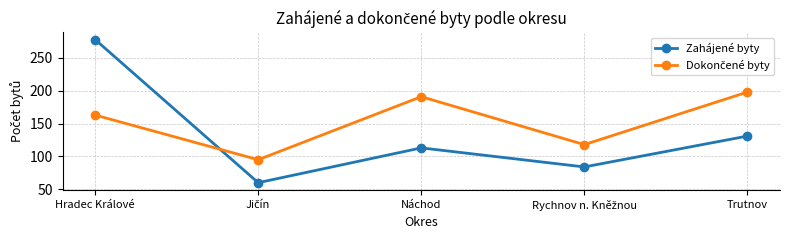

What is the sum of all Zahájené byty values?

666